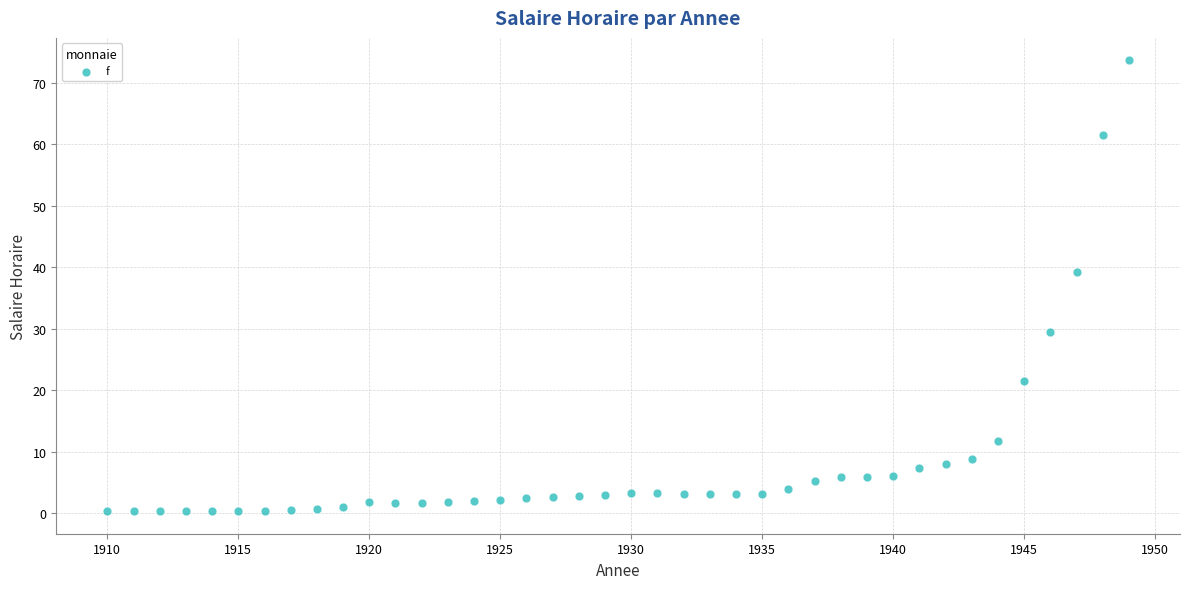

What Y value in the scatter plot is closest to 37?

39.3